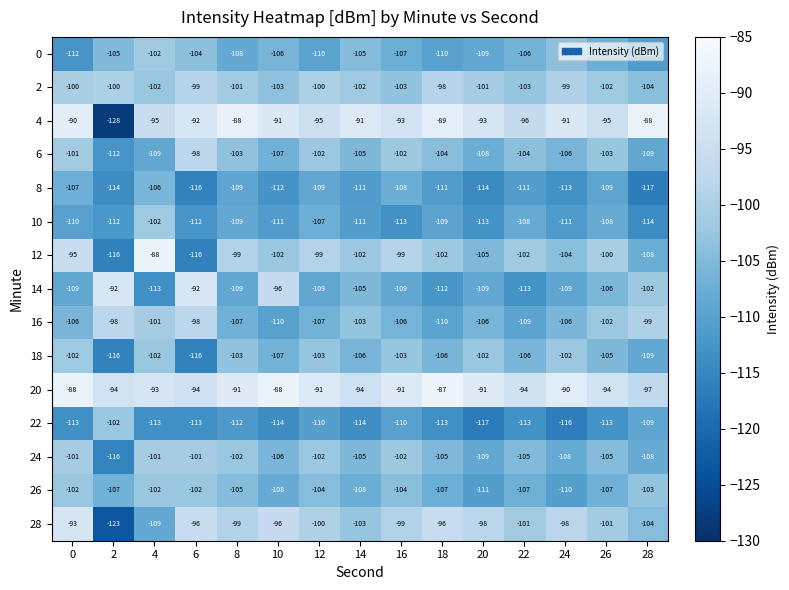

Which label corresponds to the smallest value in the chart?

2